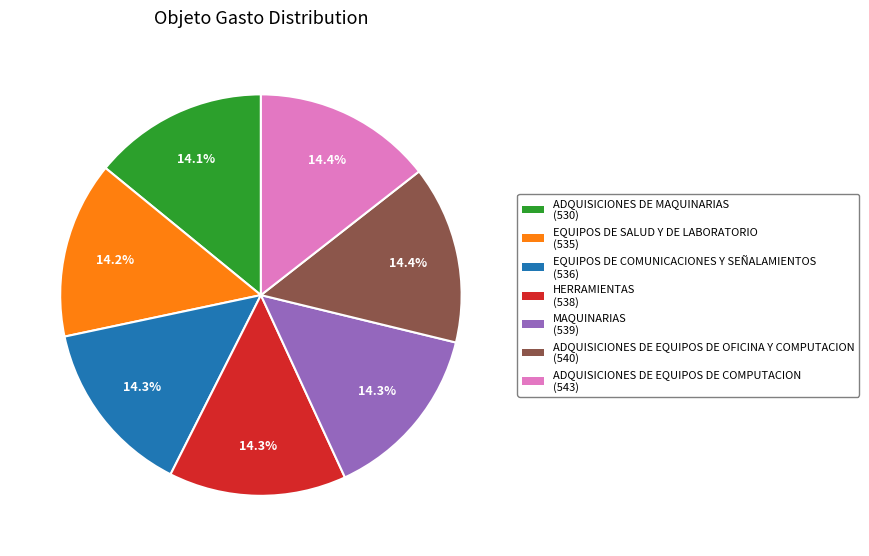

Count the number of slices in the pie.

7